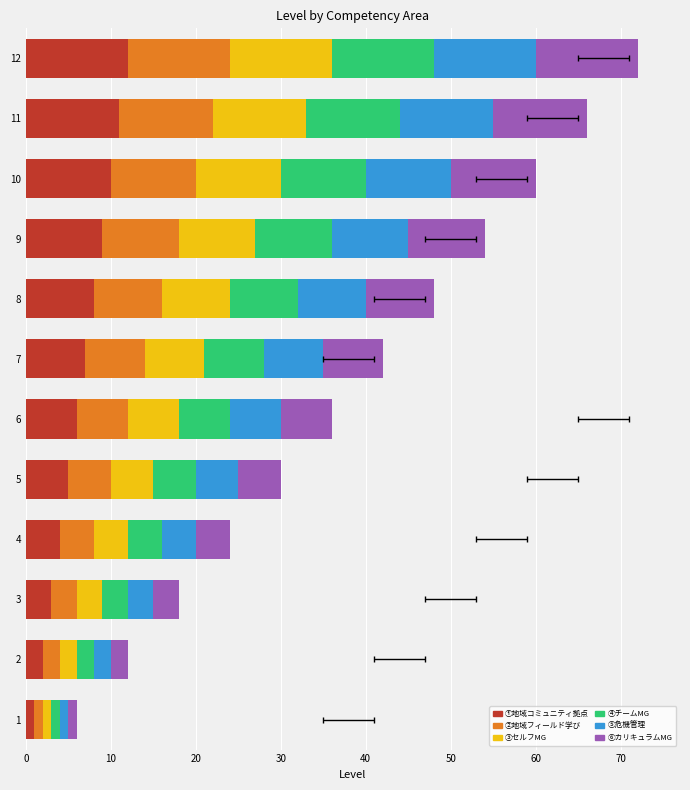

What is the maximum value shown in the chart?

12